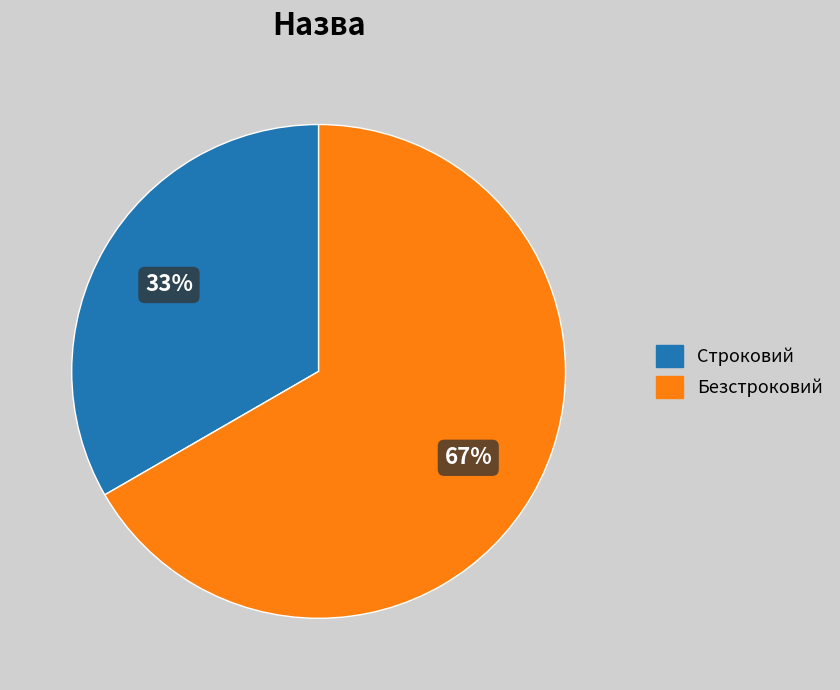

Do Строковий and Безстроковий together represent more than half of the pie?

Yes